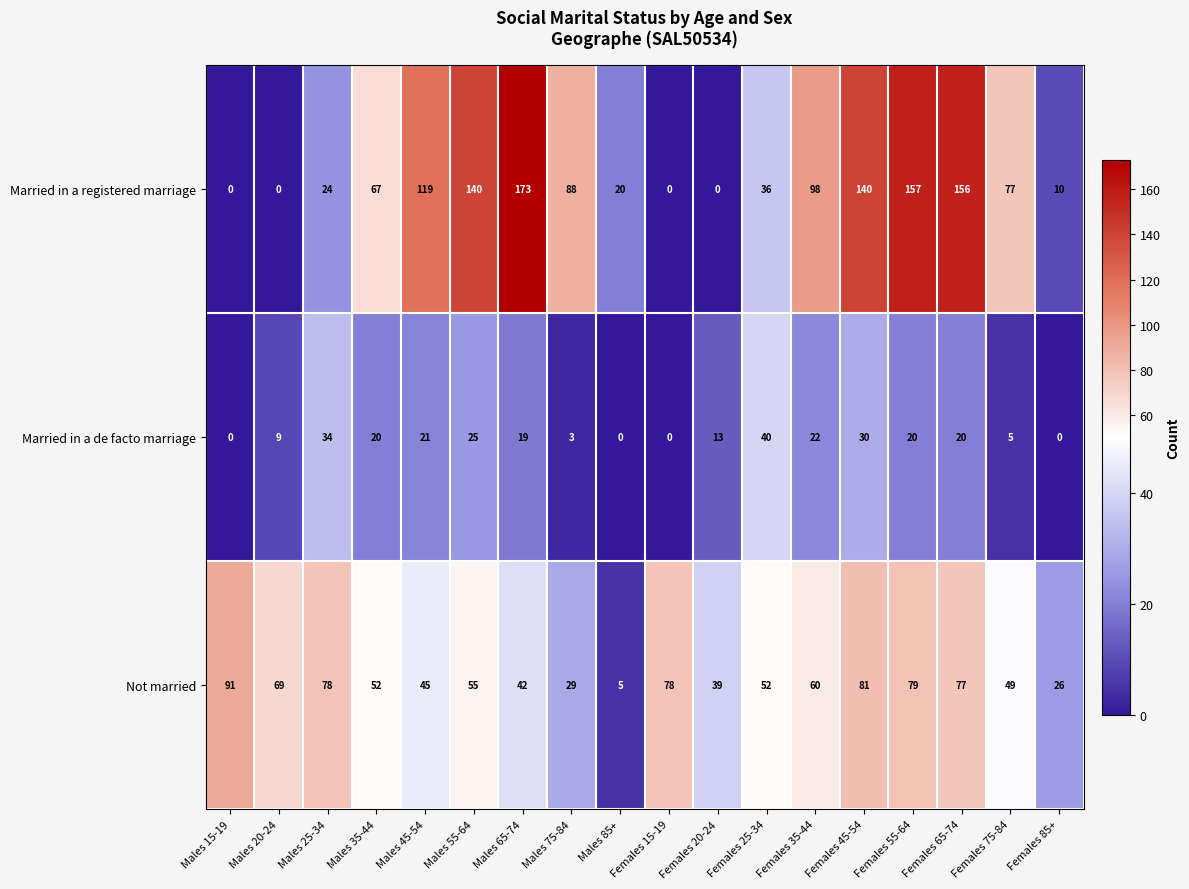

What is the difference between the maximum and minimum values in the Married in a registered marriage series?

173